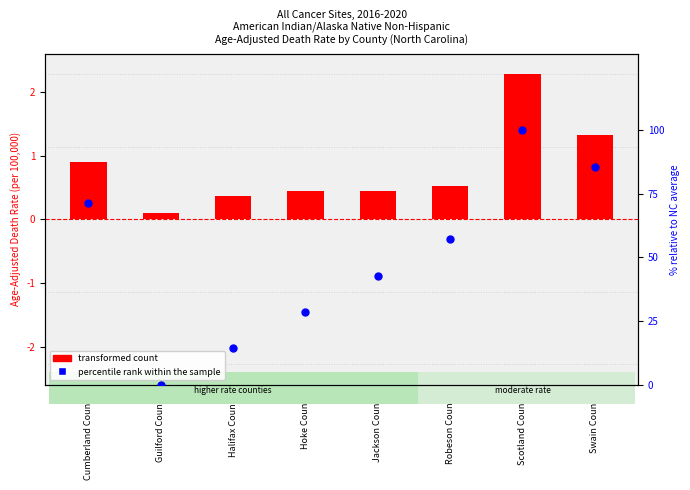

What are all the series names shown in the legend?

transformed count, percentile rank within the sample